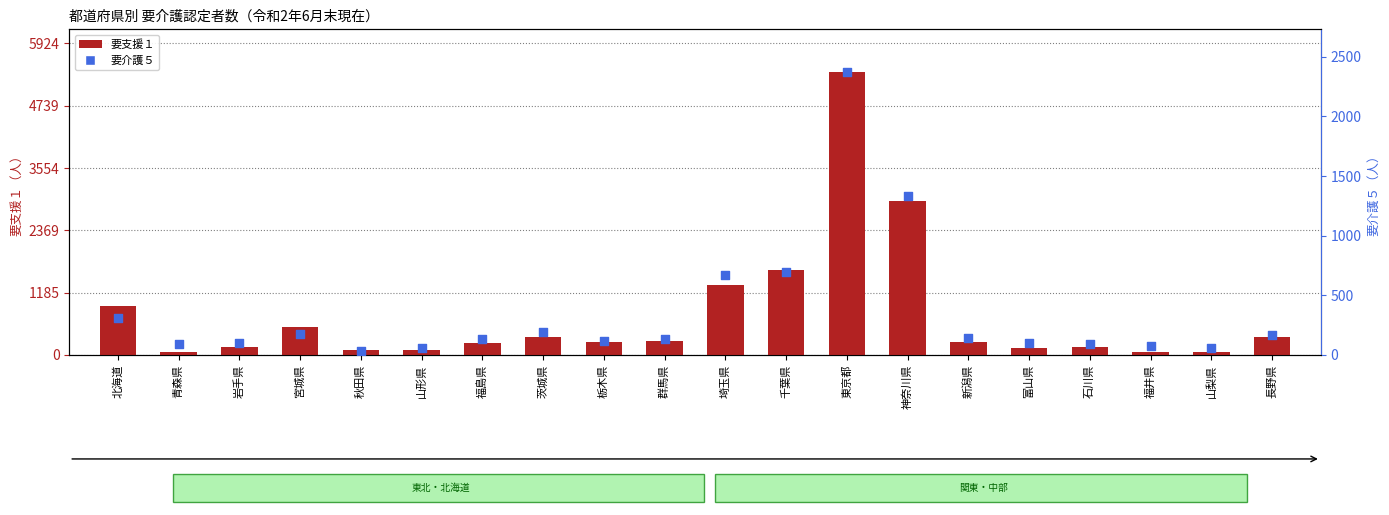

At how many categories does at least one series exceed 1822?

2